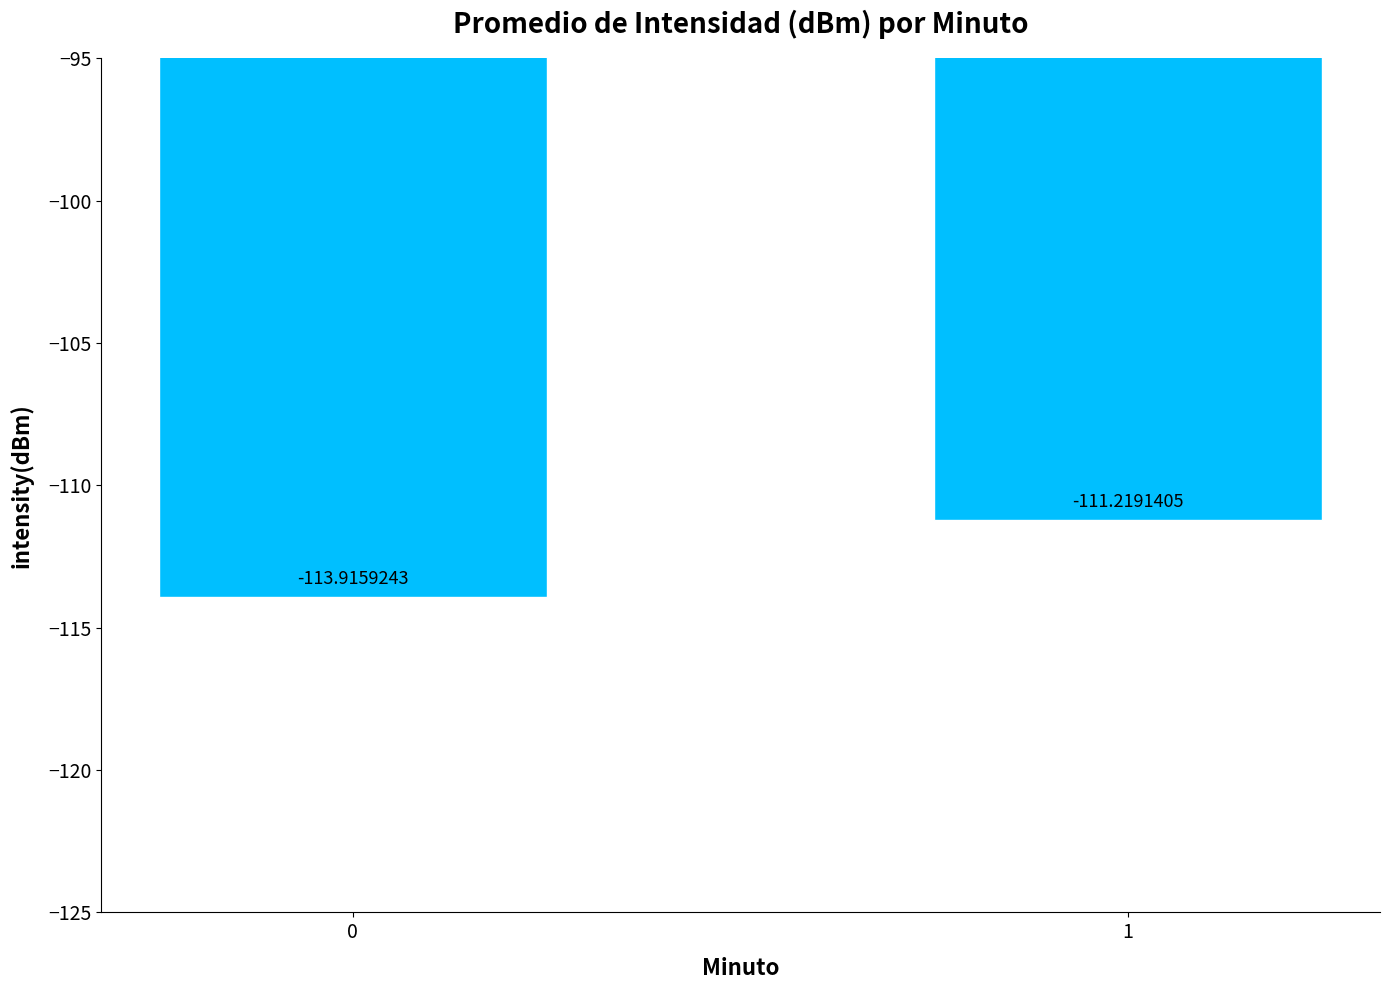

What is the value of the 2nd bar from the left?

-111.2